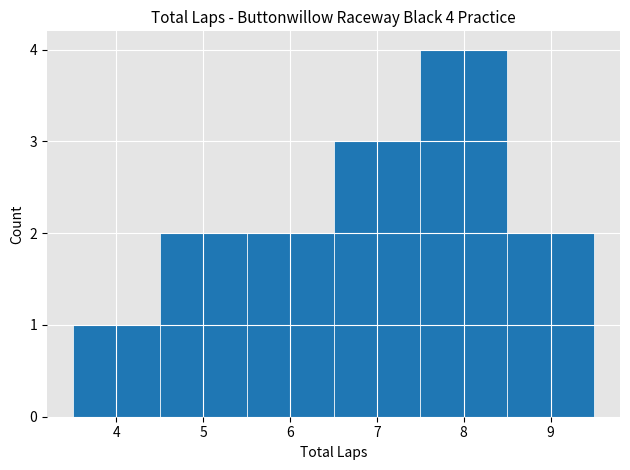

Which range on the x-axis has the tallest bar?

7.5 to 8.5